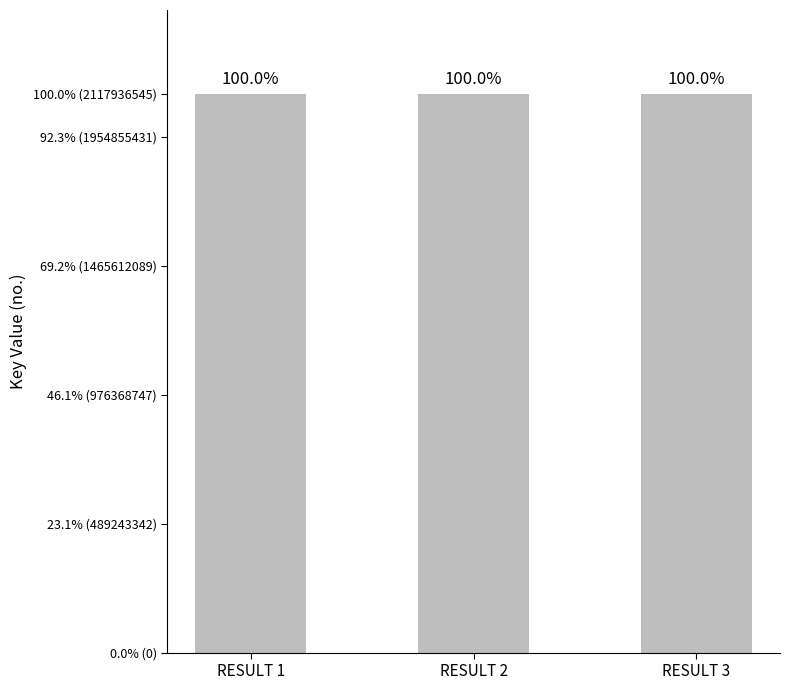

Reading left to right, extract all data points from this chart.

RESULT 1=2117931548	RESULT 2=2117935982	RESULT 3=2117936545